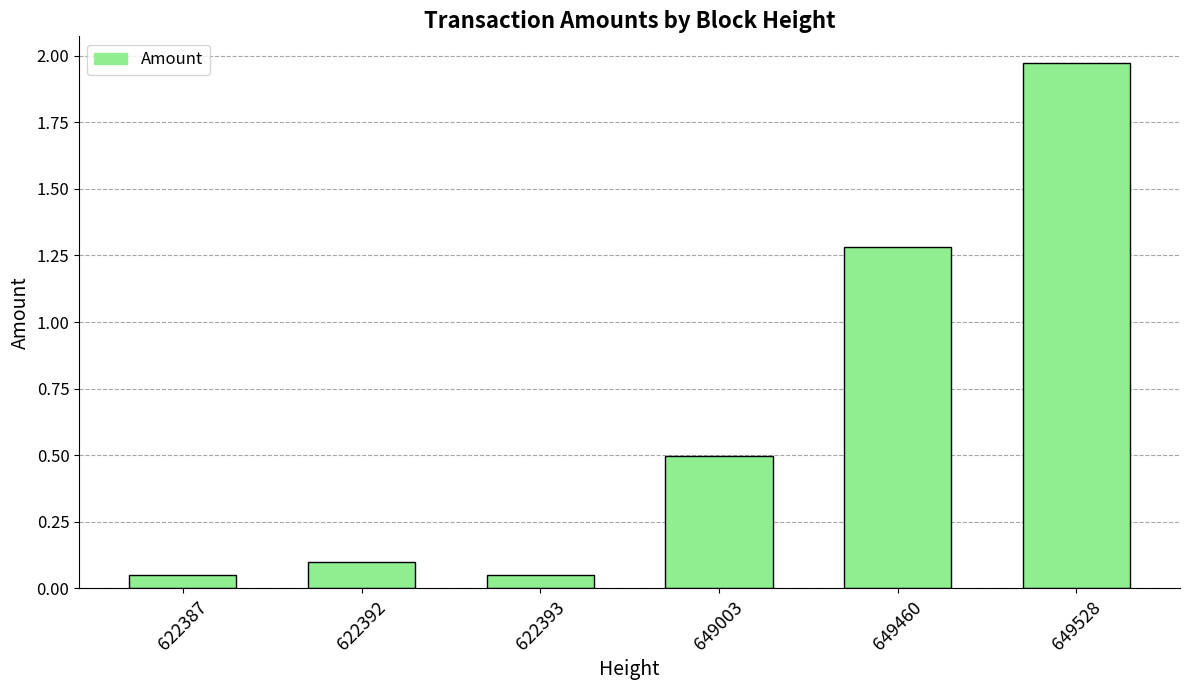

What is the sum of all values?

4.0